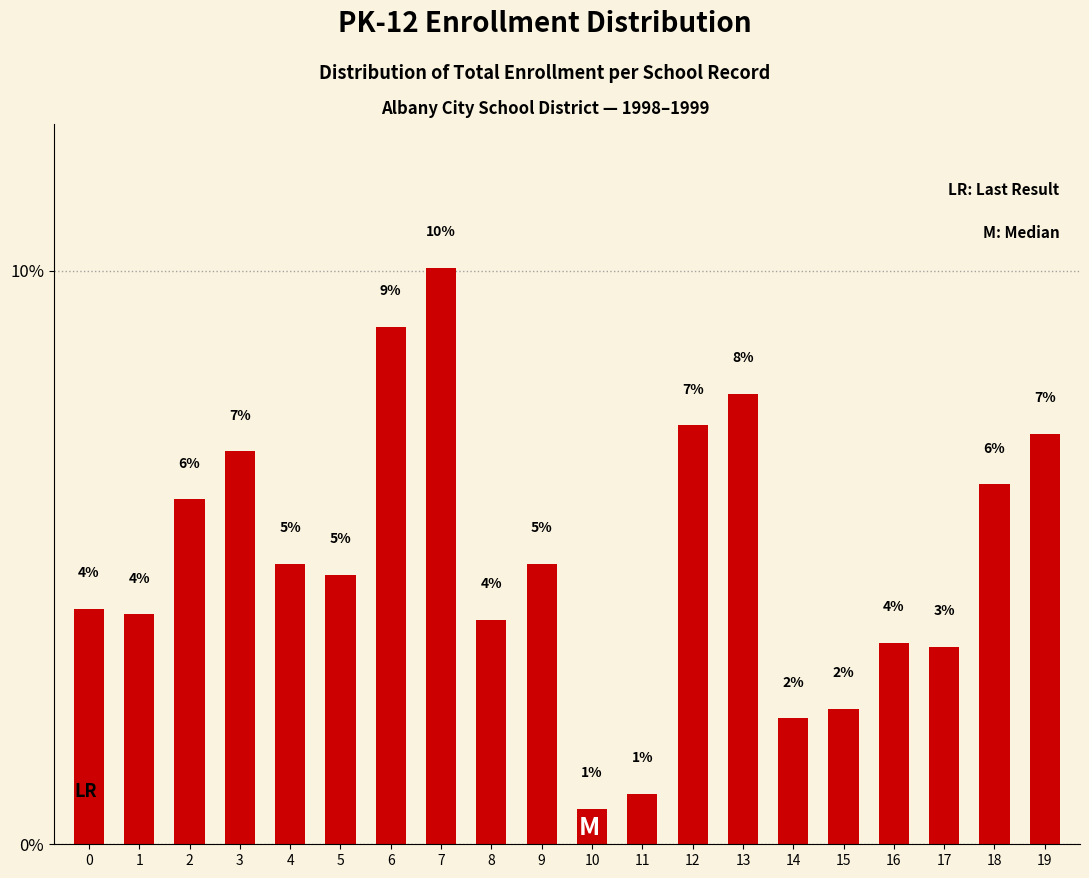

Which label corresponds to the largest value in the chart?

7